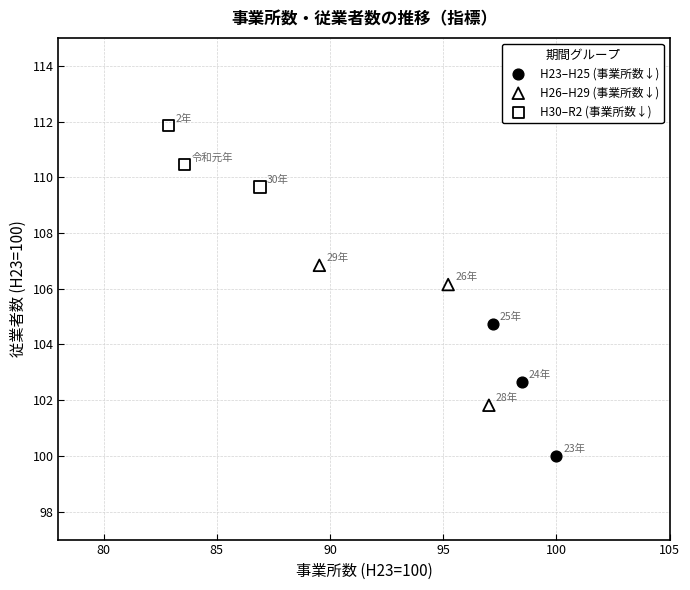

Which series contains the highest Y value?

H30–R2 (事業所数↓)